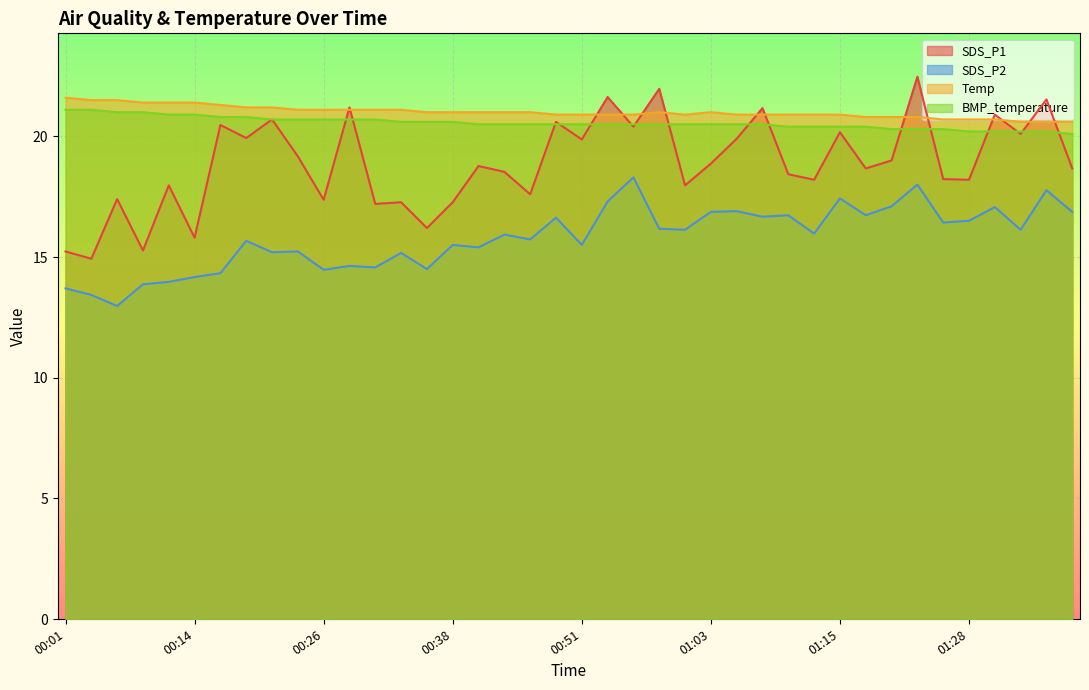

Which has a higher value, 00:36 or 00:21?

00:21